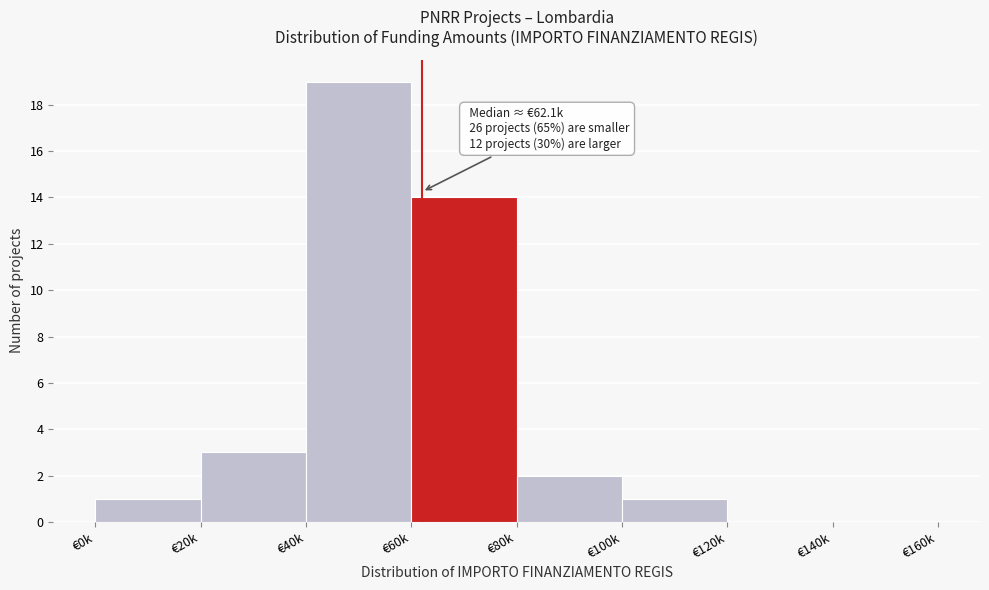

Reading right to left, extract all data points from this chart.

€140k=0	€120k=0	€100k=1	€80k=2	€60k=14	€40k=19	€20k=3	€0k=1